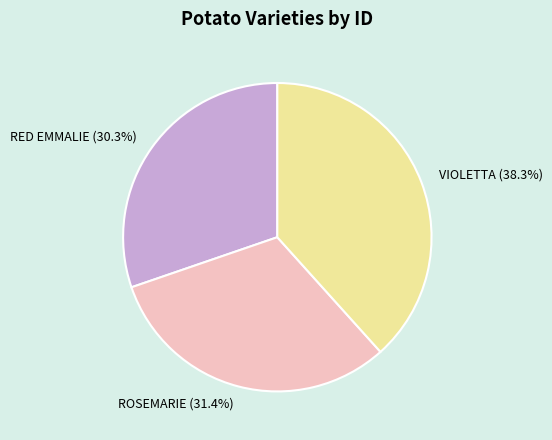

Which has a higher value, ROSEMARIE or RED EMMALIE?

ROSEMARIE